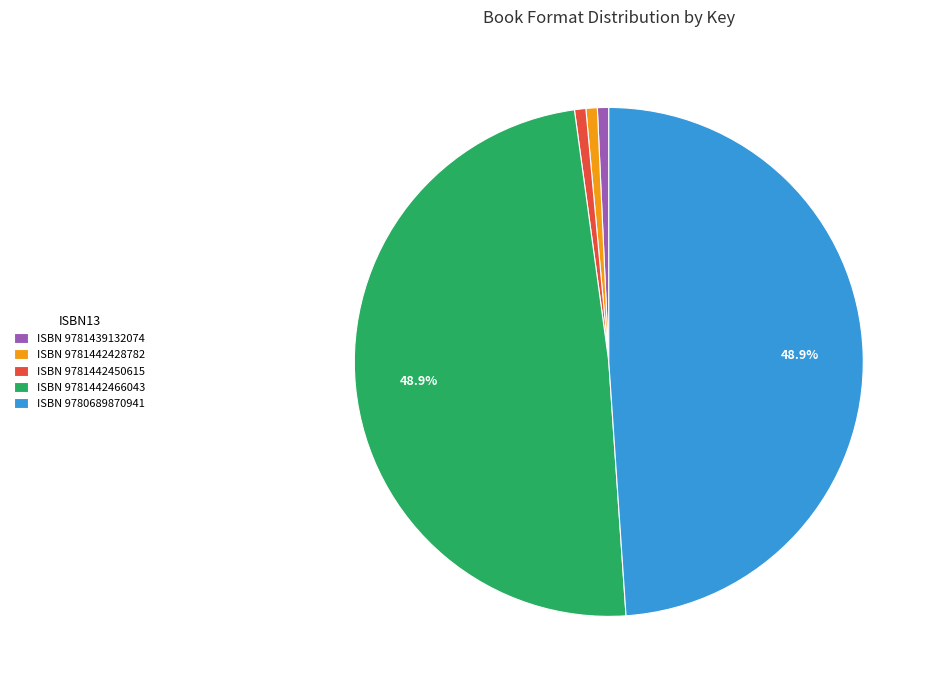

Does ISBN 9780689870941 account for over 50% of the chart?

No